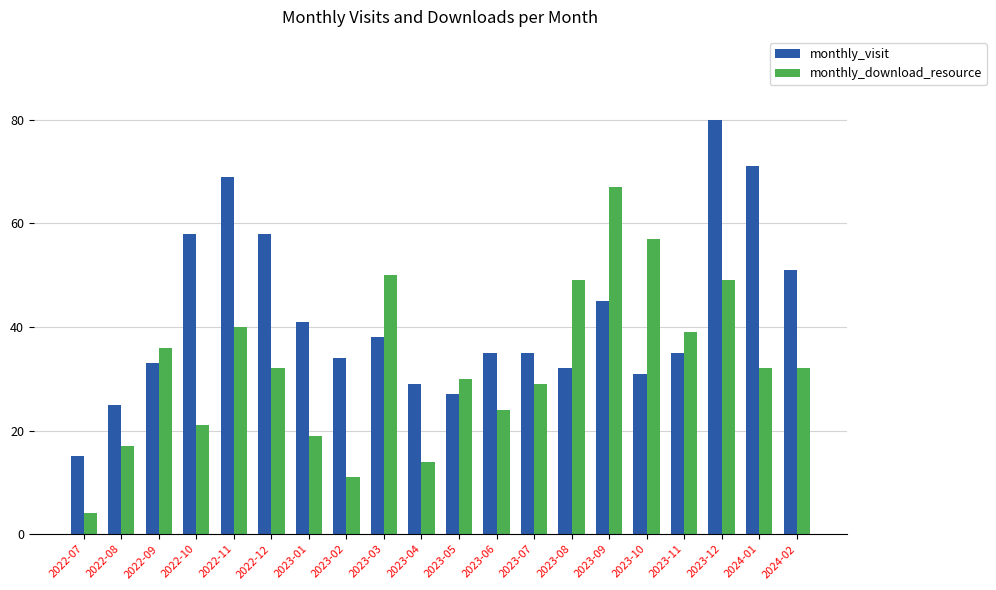

What is the minimum value shown in the chart?

4